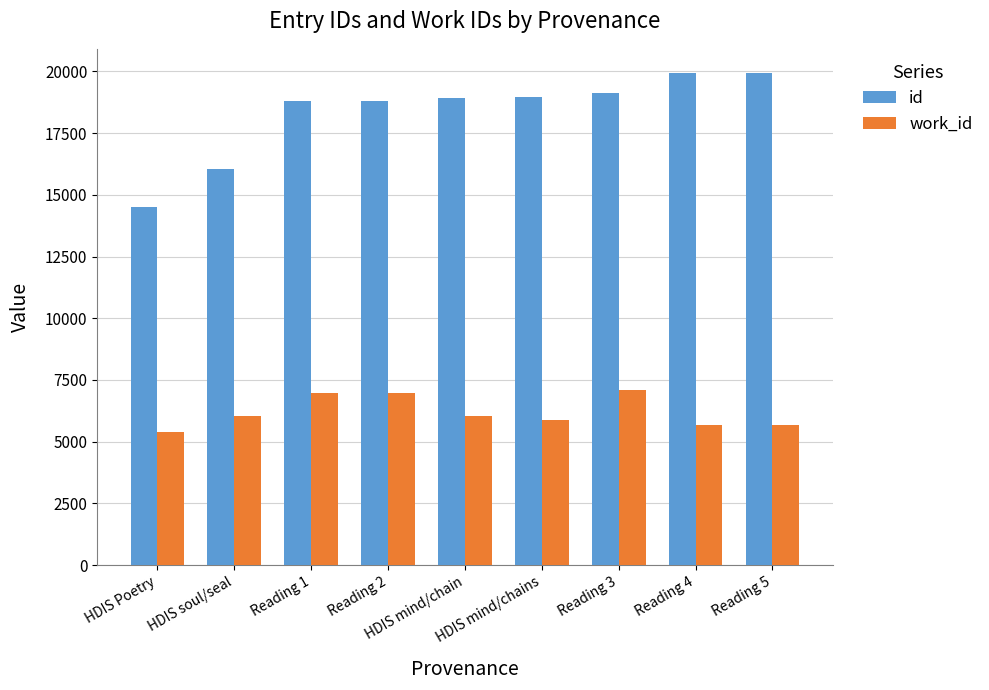

List the series in order of their overall mean, highest first.

id, work_id